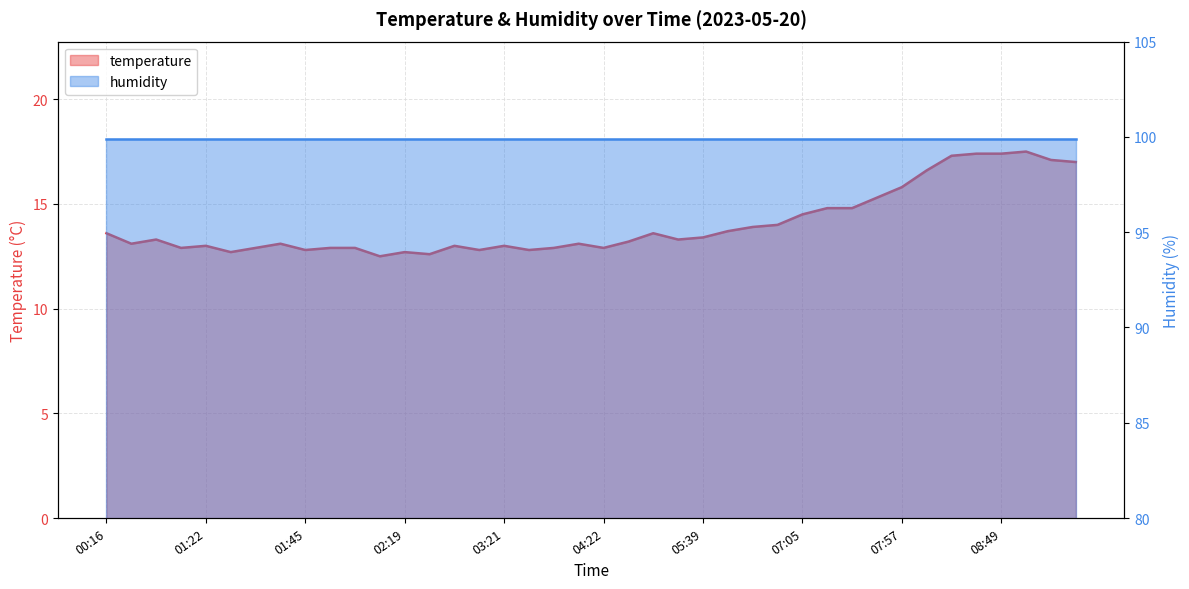

Where is the data nearest to the value 15?

07:22